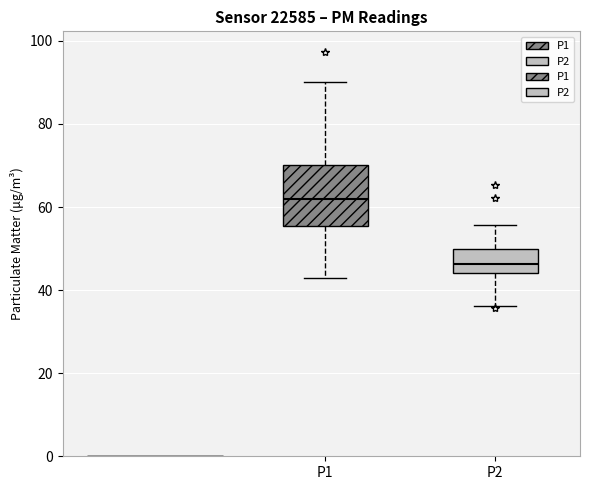

Reading left to right, read every box against the y-axis: the position of its median line, the range the box covers, and the ends of its whiskers. The values are not printed on the chart, so give them approximately, as read against the axis.

P1: median 62, box 56 to 70, whiskers 44 to 90
P2: median 46, box 44 to 50, whiskers 36 to 56